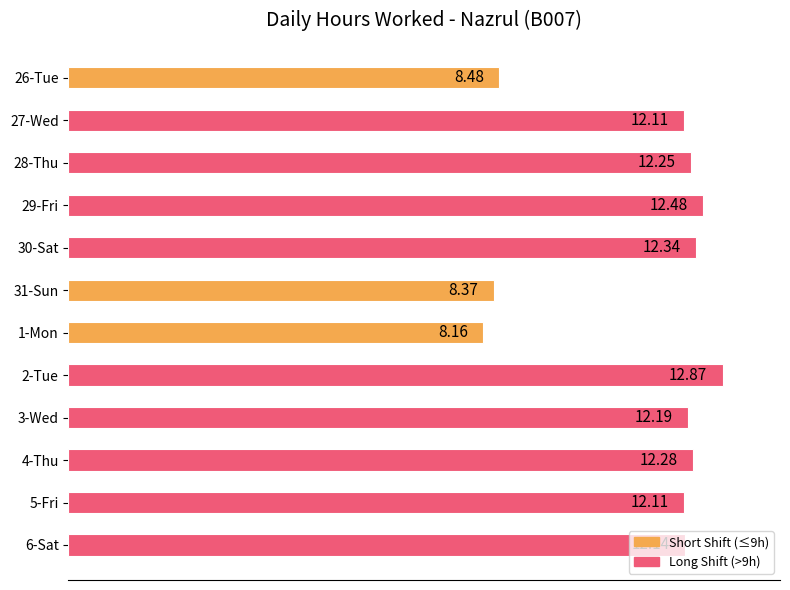

What is the change in value from 26-Tue to 2-Tue?

+4.4